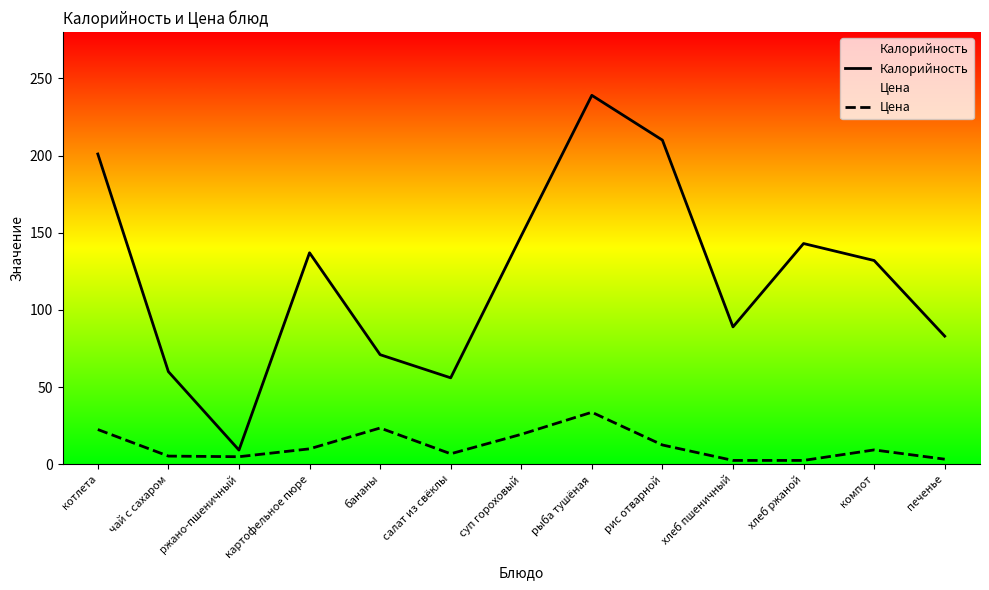

Where is the first local maximum for Цена?

бананы